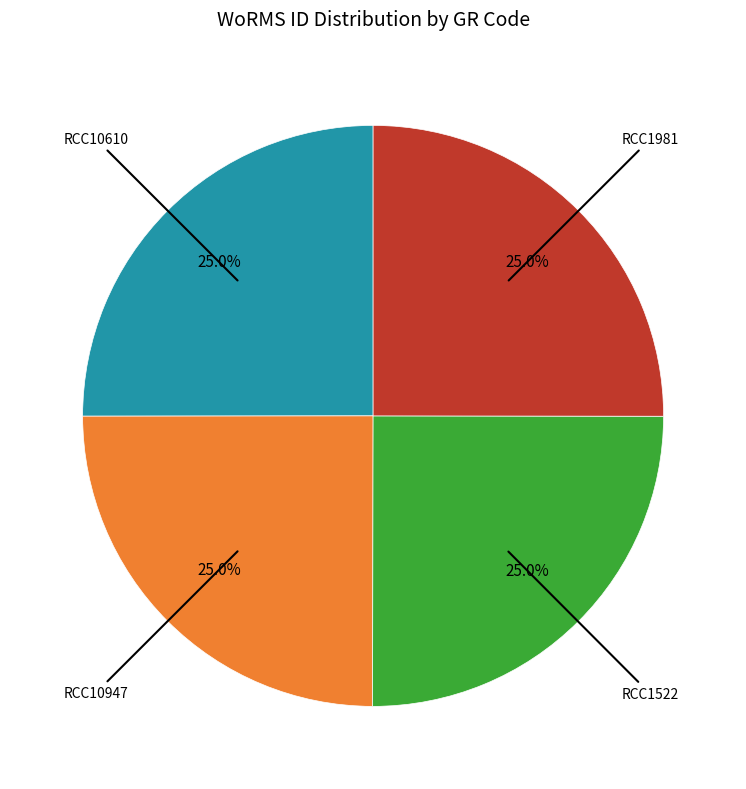

True or false: RCC10947 accounts for 34% of the total.

False